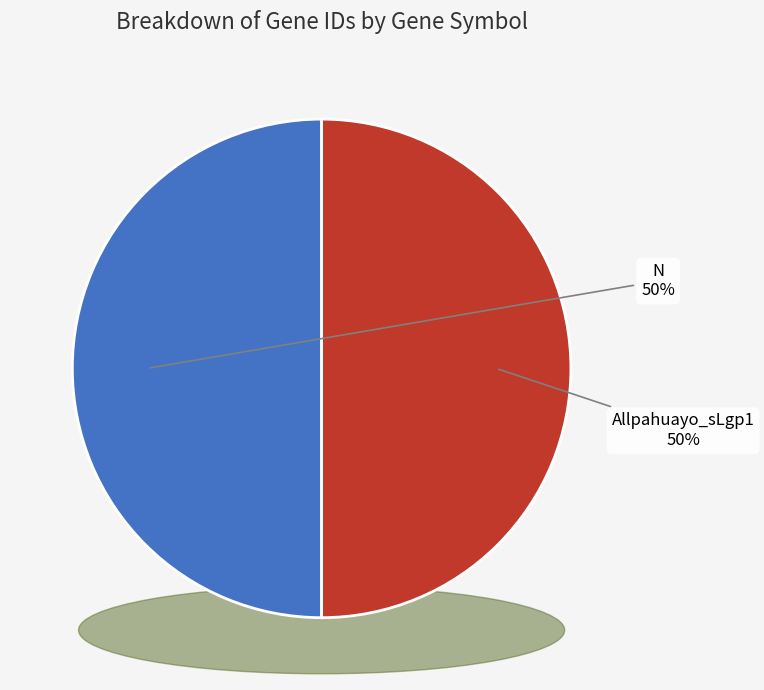

True or false: Allpahuayo_sLgp1 accounts for 61% of the total.

False